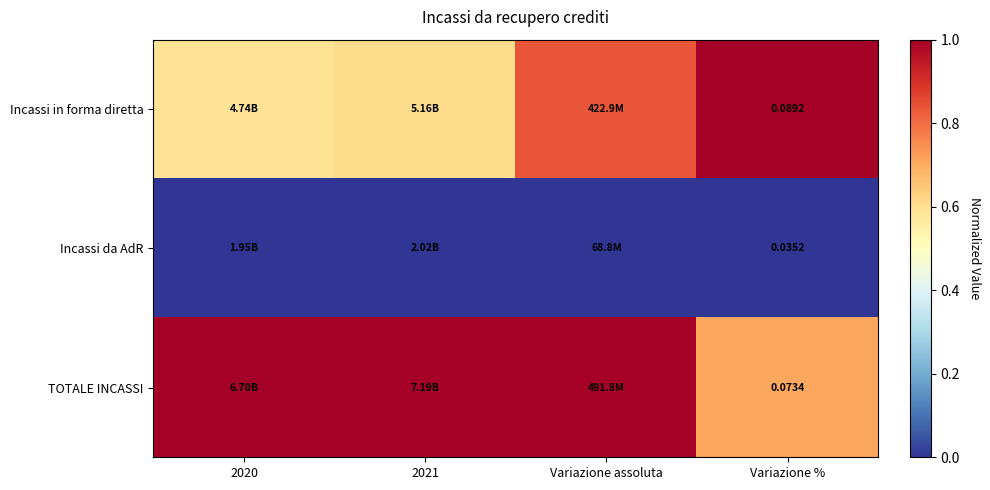

What is the spread (max minus min) of values at 2020?

1.0